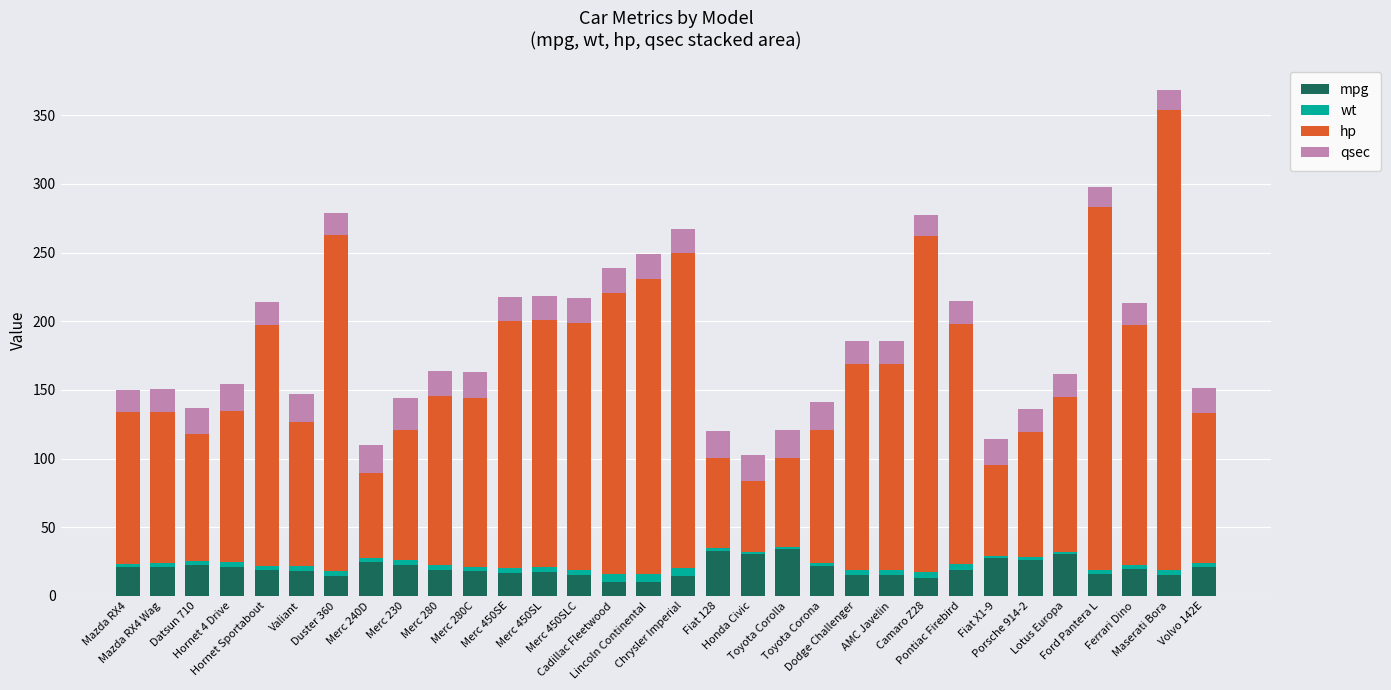

What is the average value of the mpg series?

20.1